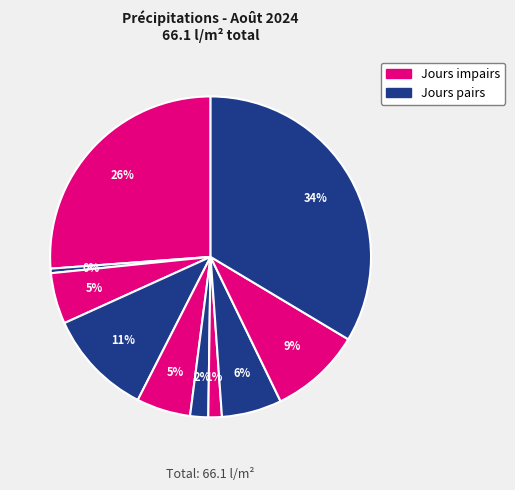

How many segments does this pie chart have?

10